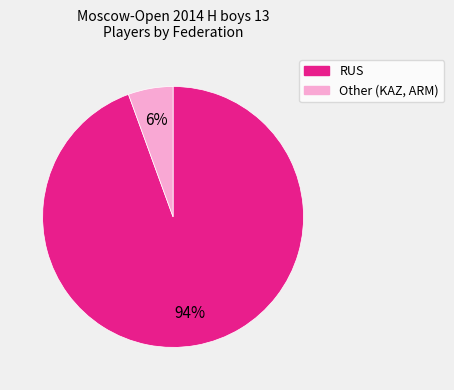

Does RUS account for over 50% of the chart?

Yes